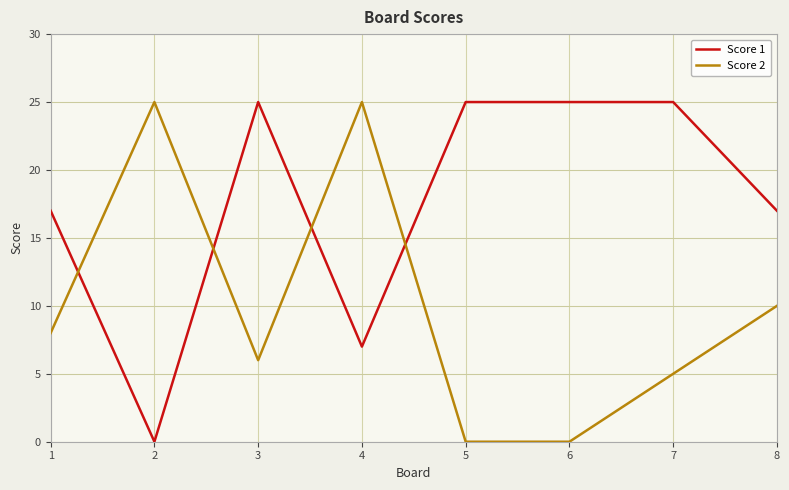

The Score 1 series shows 17 at 1. True or false?

True